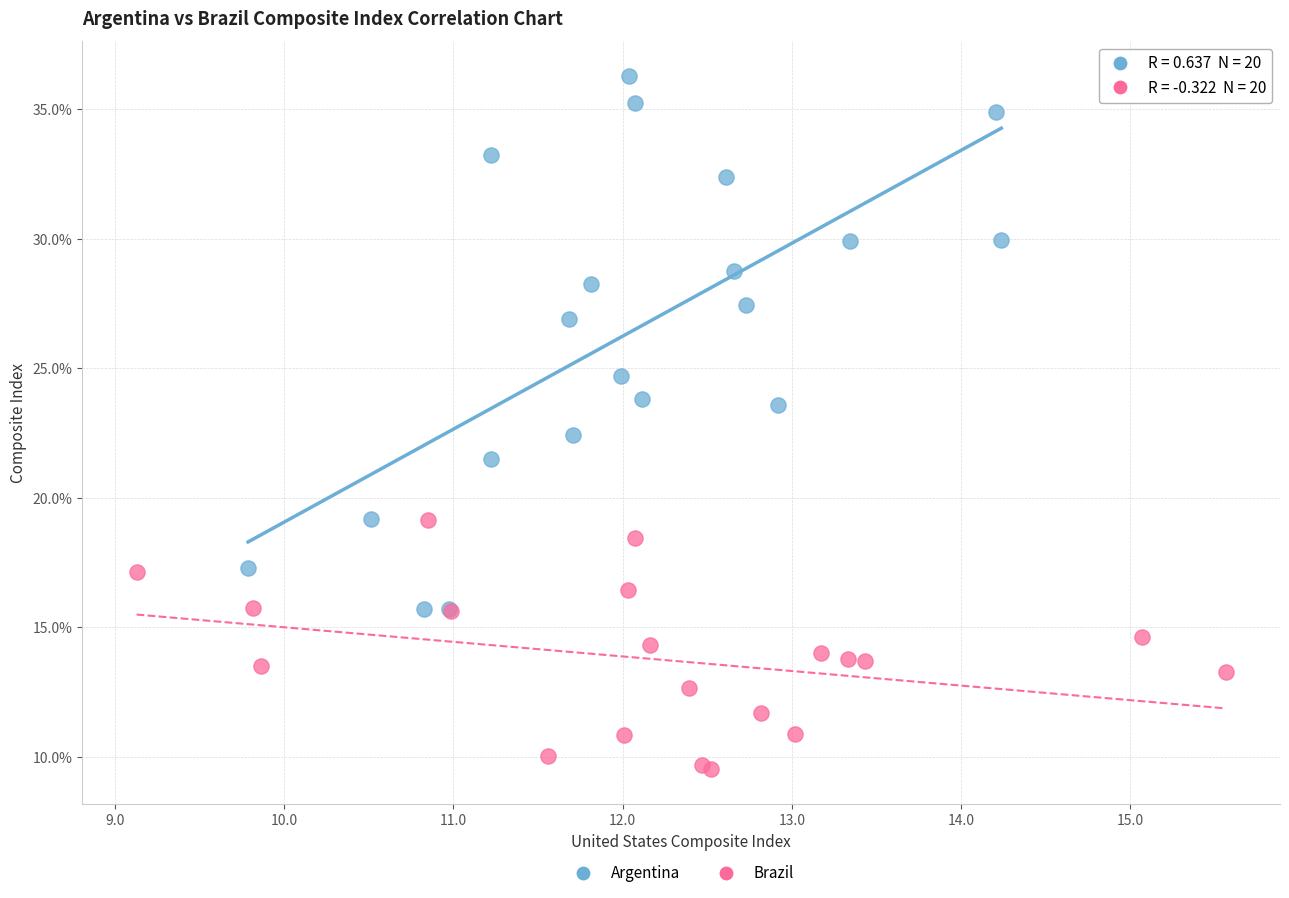

What are all the series names shown in the legend?

Argentina, Brazil